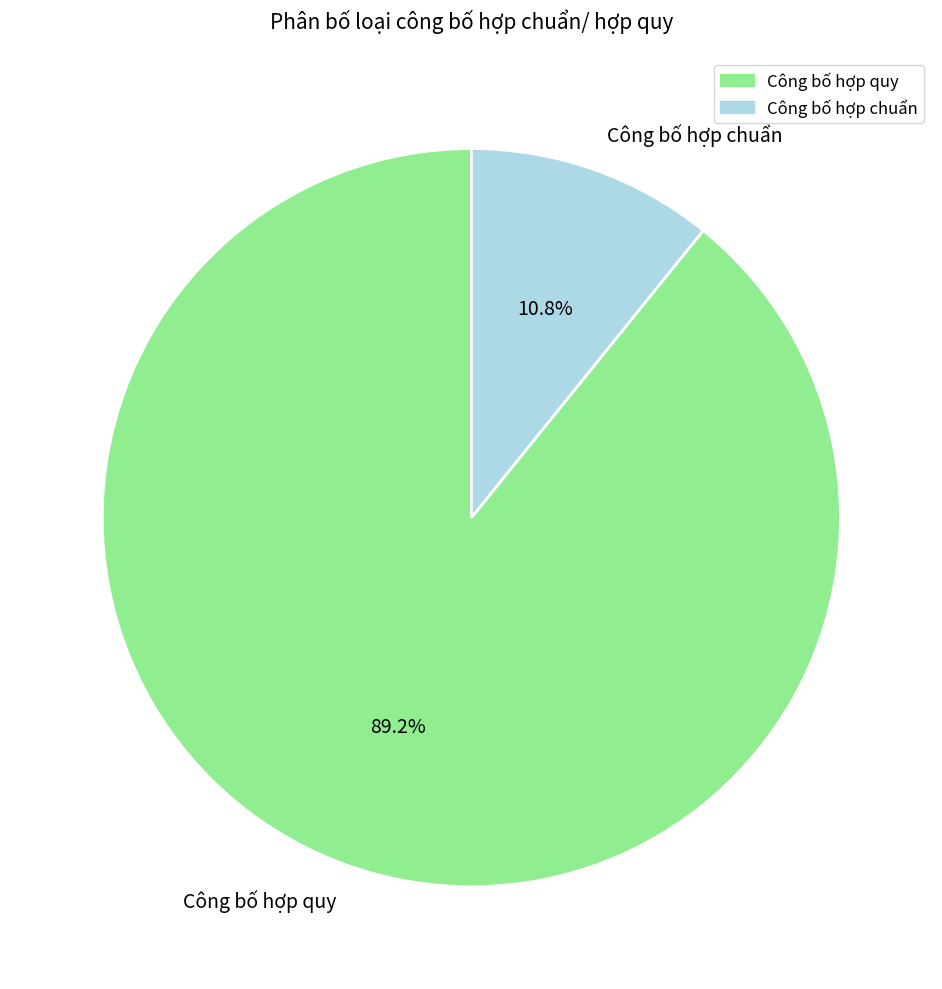

Count the number of slices in the pie.

2